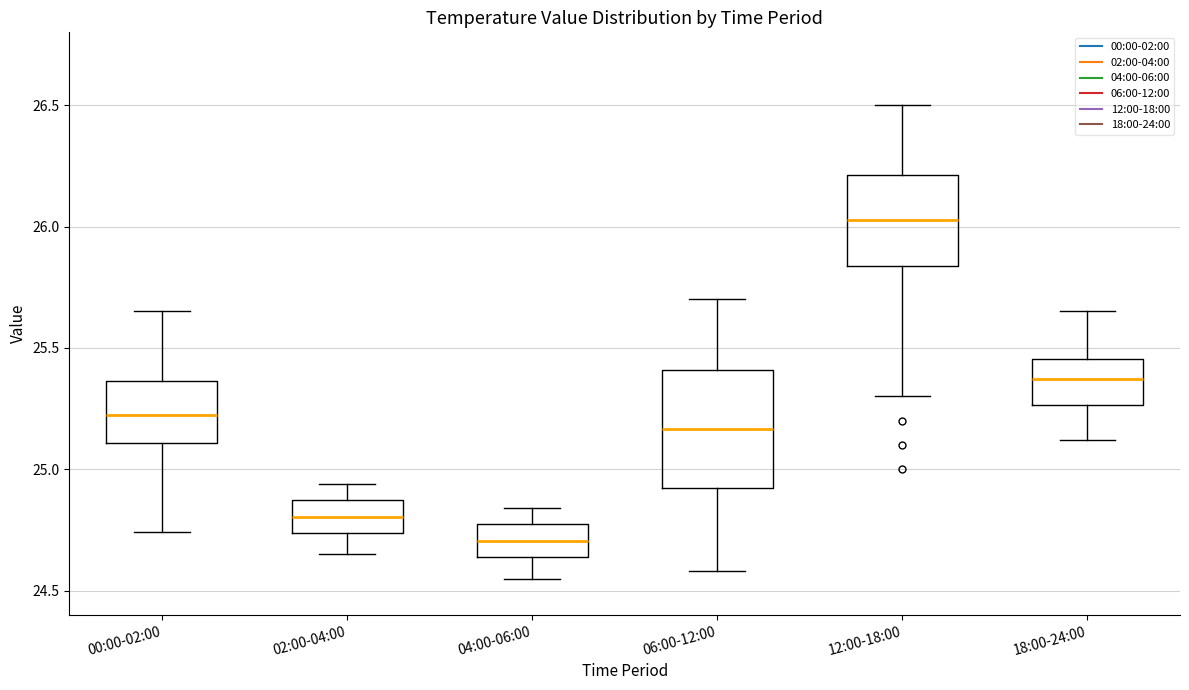

Where does the upper whisker of the box for 00:00-02:00 end on the y-axis? The values are not printed on the chart, so give them approximately, as read against the axis.

25.65